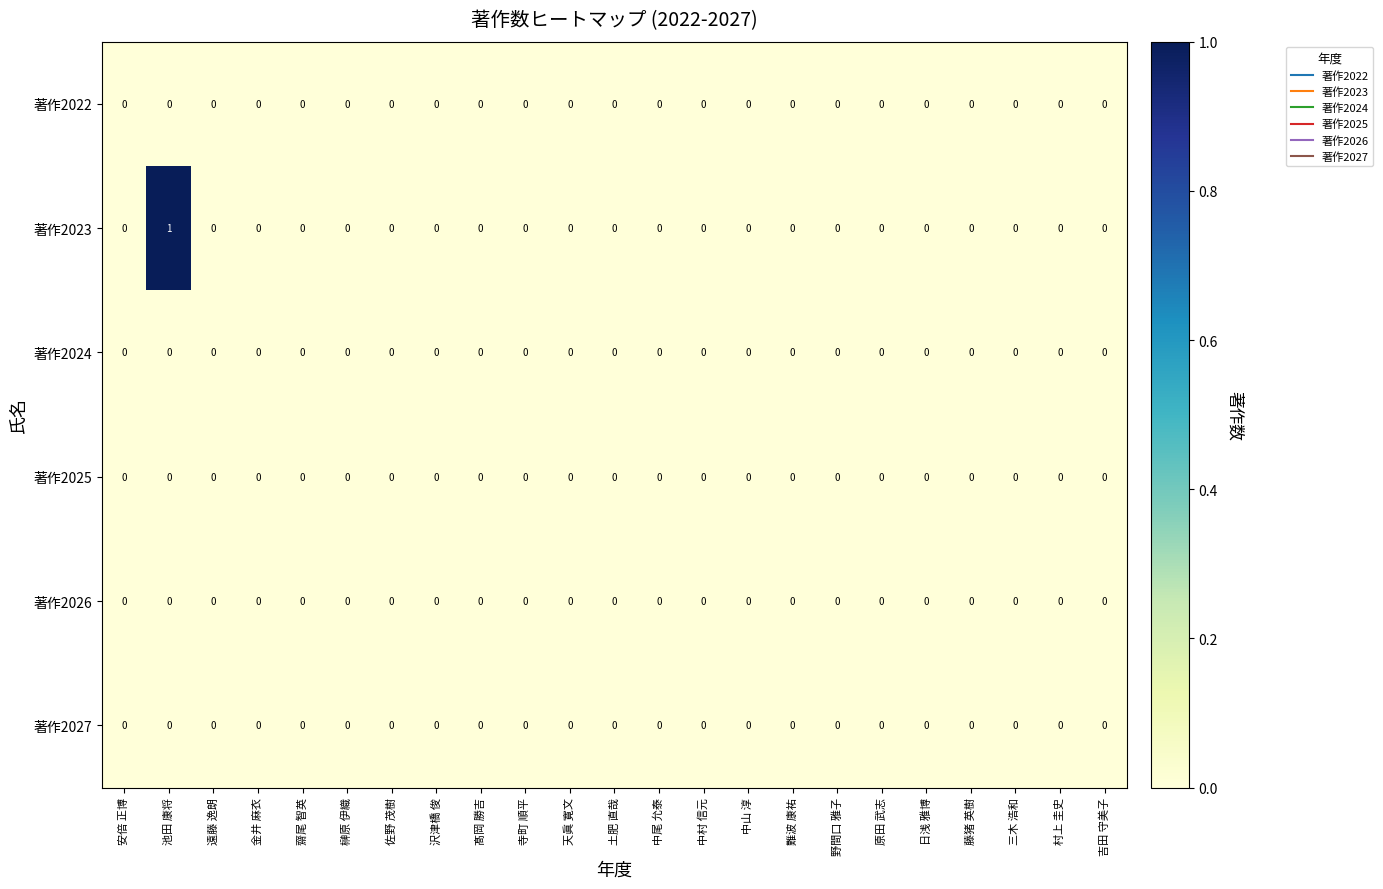

Which series has the largest total across all categories?

著作2023